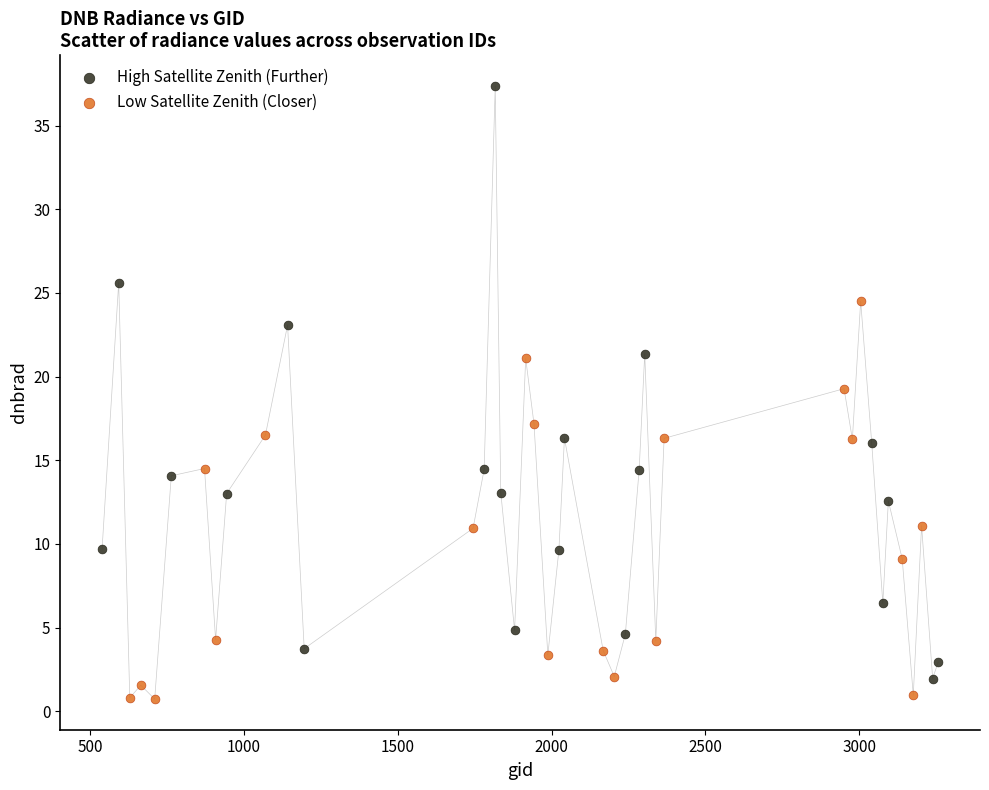

What are all the series names shown in the legend?

High Satellite Zenith (Further), Low Satellite Zenith (Closer)